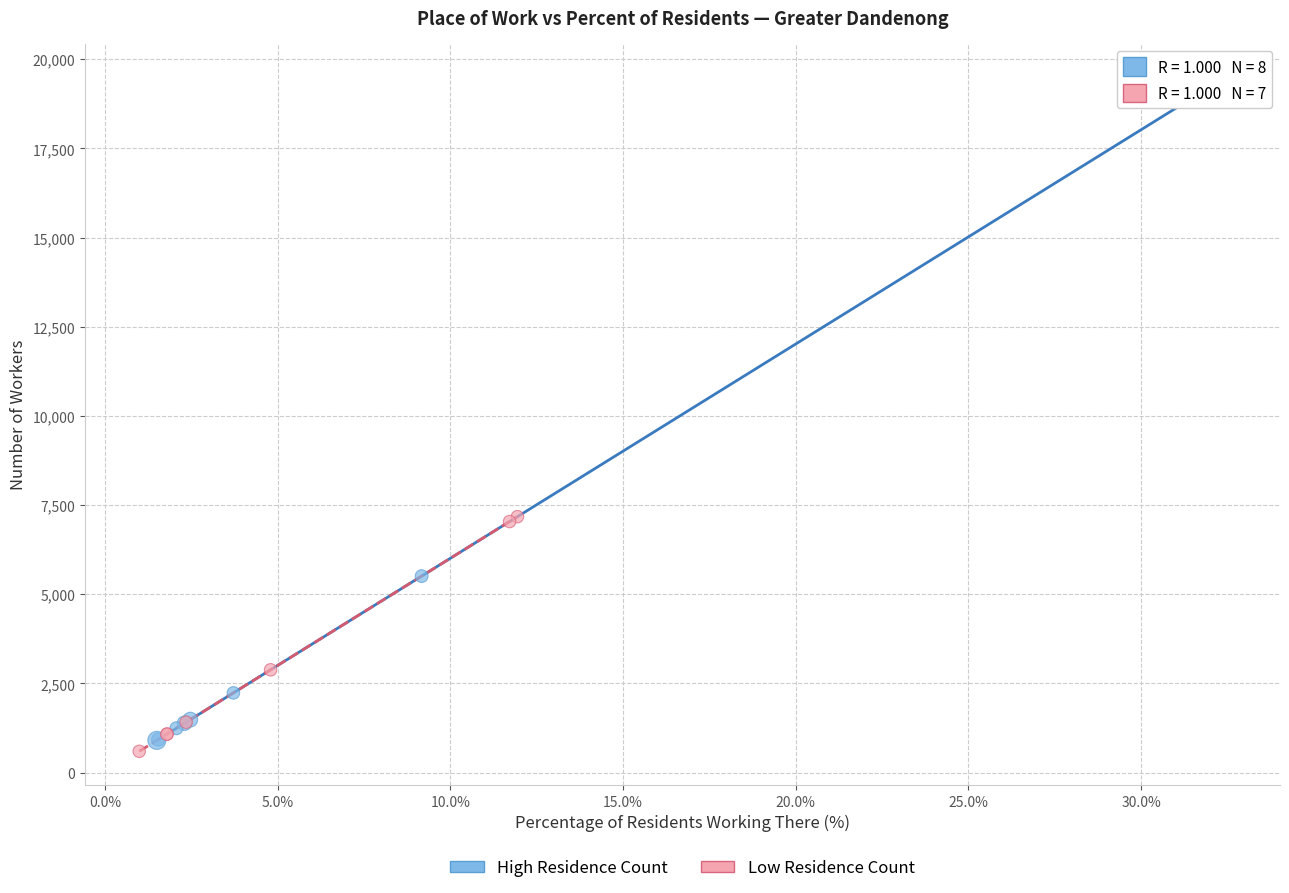

Which series has the widest spread of Y values?

High Residence Count